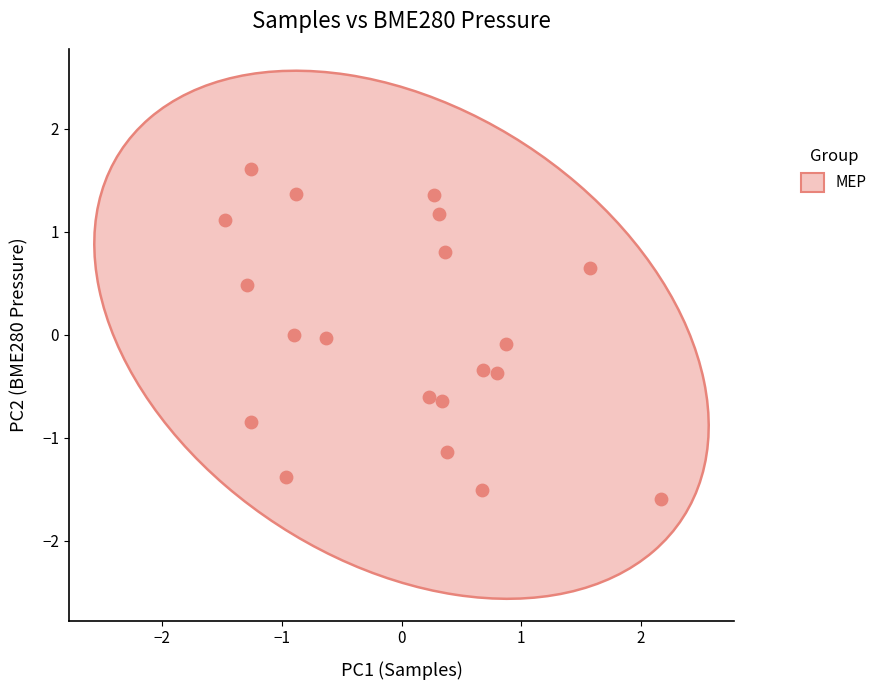

What is the range of Y values (max minus min)?

3.2